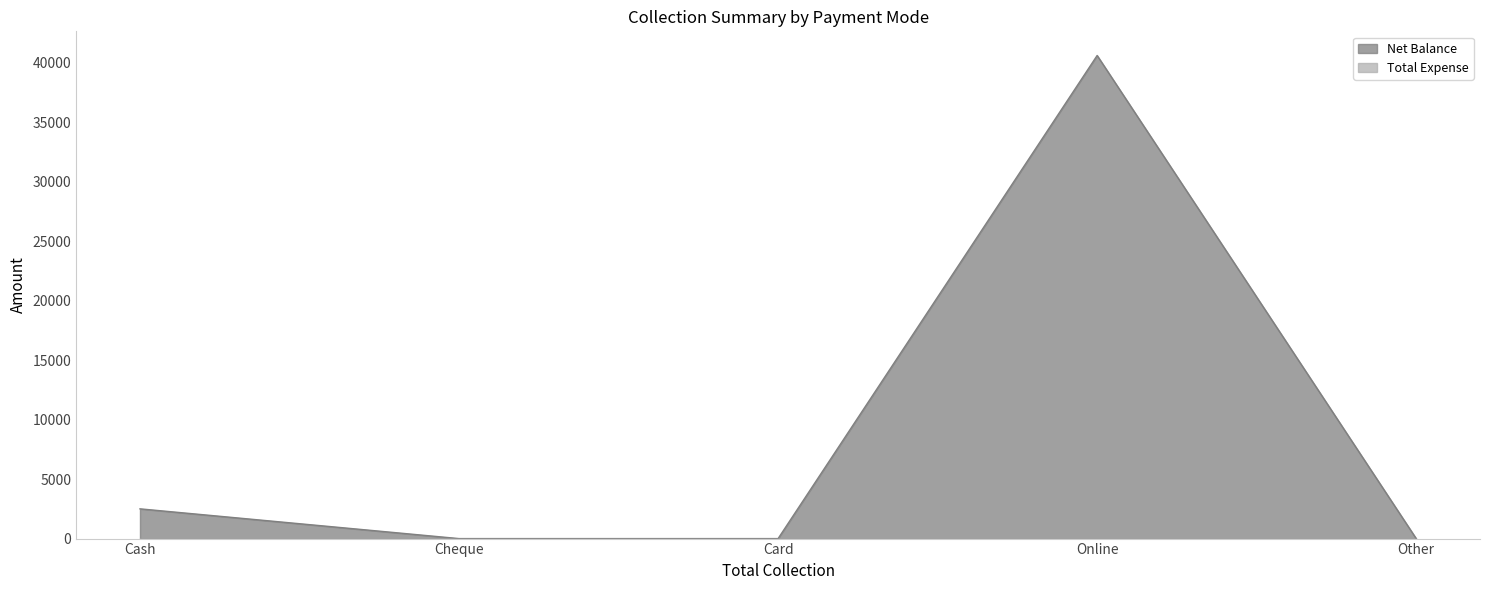

What is the label of the 3rd point from the left?

Card